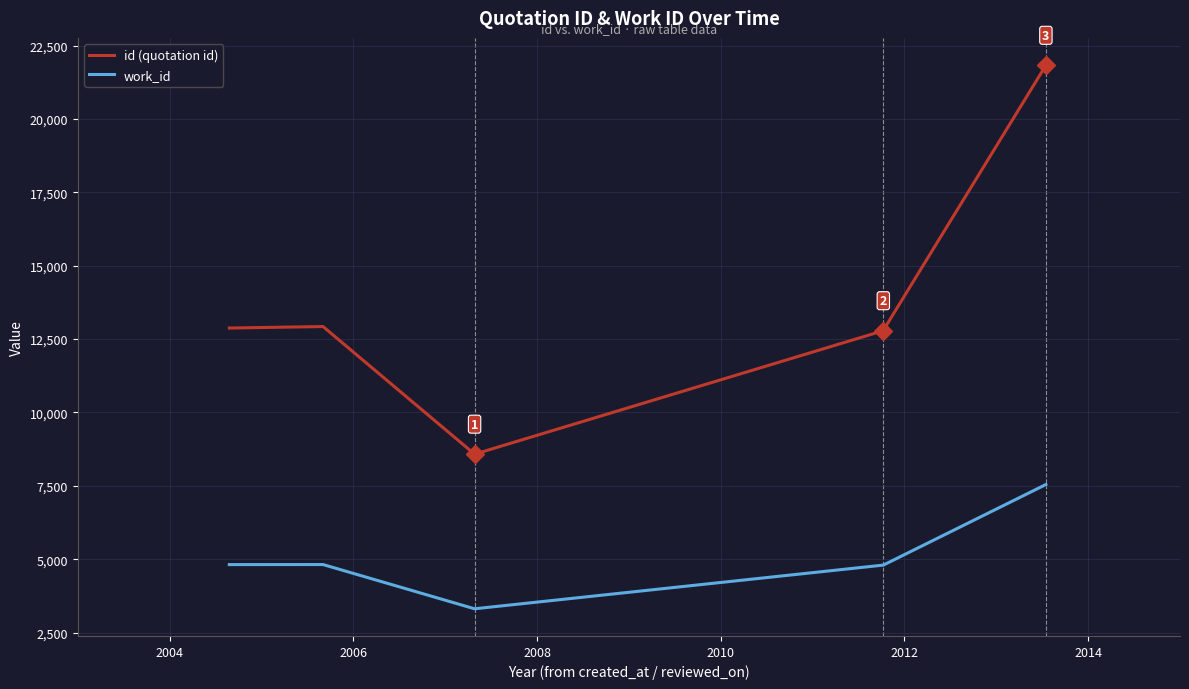

How many series are shown in this chart?

2